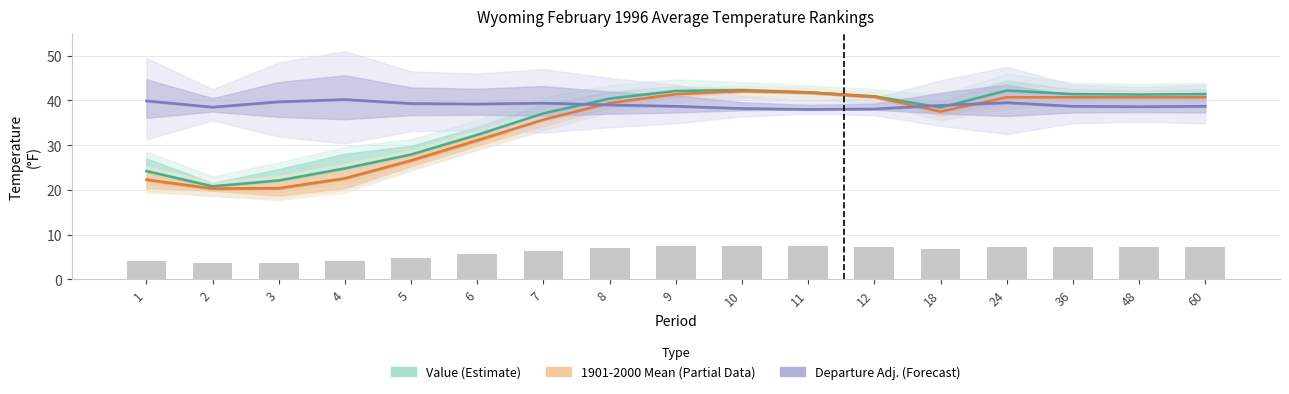

Reading right to left, transcribe all the data shown in this chart.

Value (Estimate): 60=41.4	48=41.3	36=41.4	24=42.2	18=38.4	12=40.9	11=41.8	10=42.3	9=42.1	8=40.4	7=37.1	6=32.3	5=27.9	4=24.8	3=22.1	2=20.8	1=24.2
1901-2000 Mean (Partial): 60=40.7	48=40.7	36=40.7	24=40.7	18=37.5	12=40.8	11=41.8	10=42.1	9=41.4	8=39.4	7=35.7	6=31.1	5=26.6	4=22.6	3=20.4	2=20.3	1=22.3
Departure Adj. (Forecast): 60=38.7	48=38.6	36=38.7	24=39.5	18=38.9	12=38.1	11=38.0	10=38.2	9=38.7	8=39.0	7=39.4	6=39.2	5=39.3	4=40.2	3=39.7	2=38.5	1=39.9